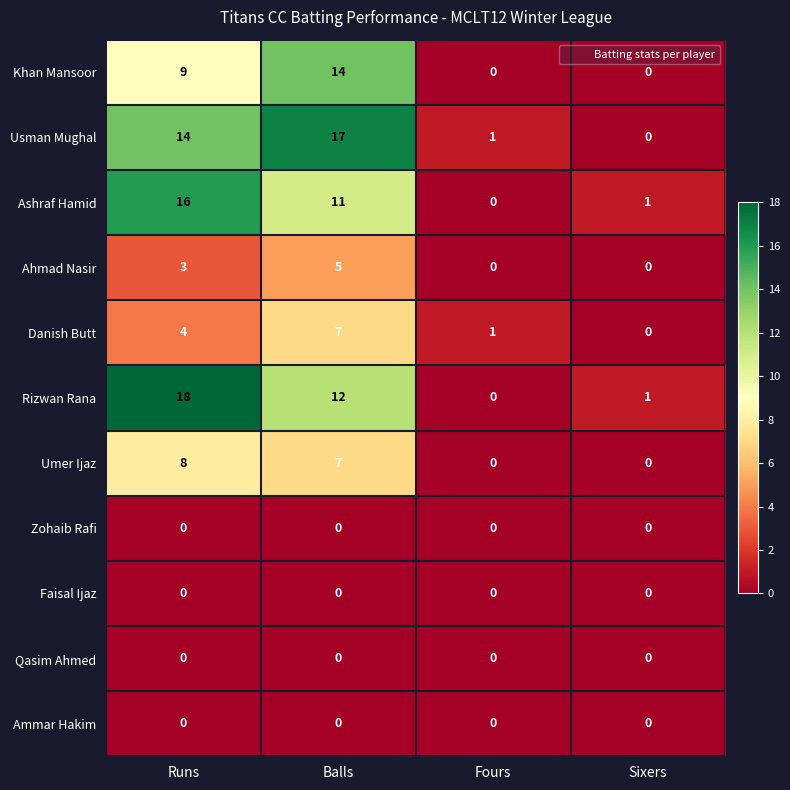

The Ahmad Nasir series shows 8 at Balls. True or false?

False